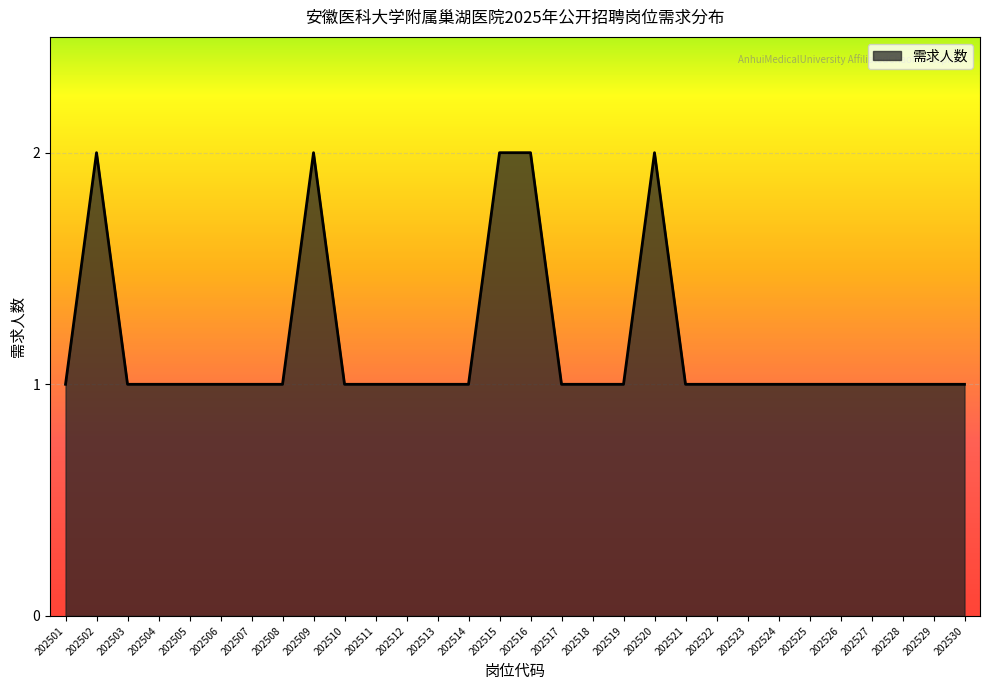

Read the value at 202515.

2